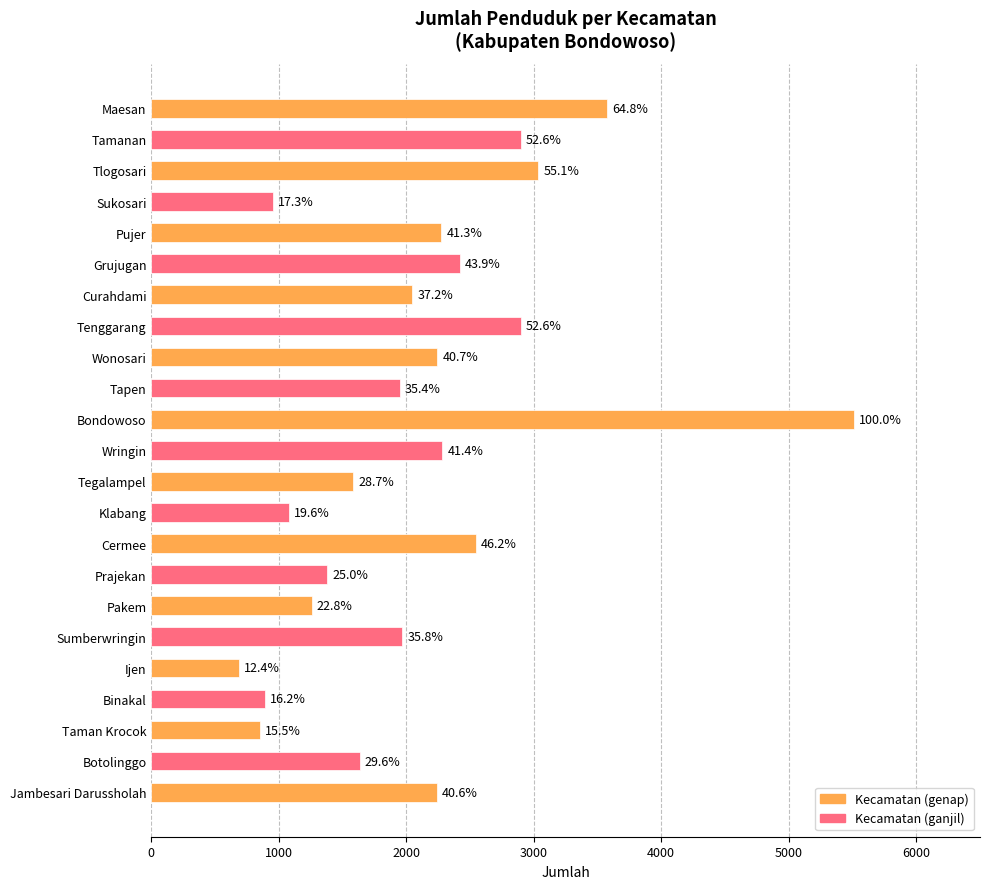

What is the minimum value shown in the chart?

684